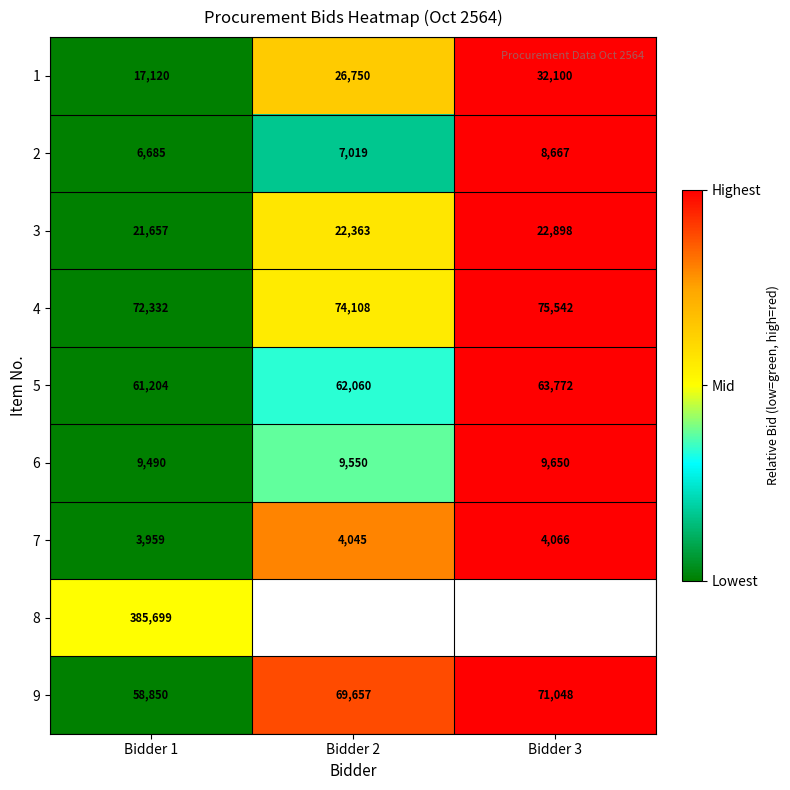

Which category has the highest value in the 7 series?

Bidder 3